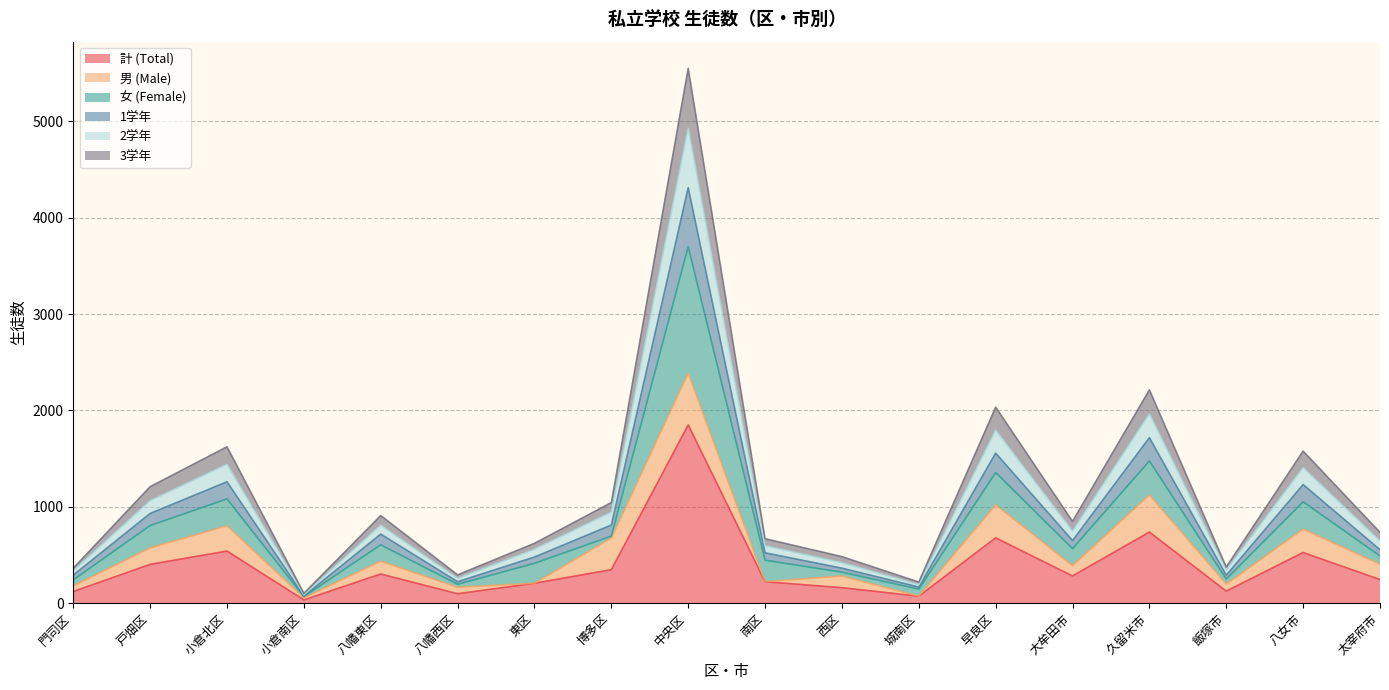

What is the highest value of the 計 (Total) series?

1850